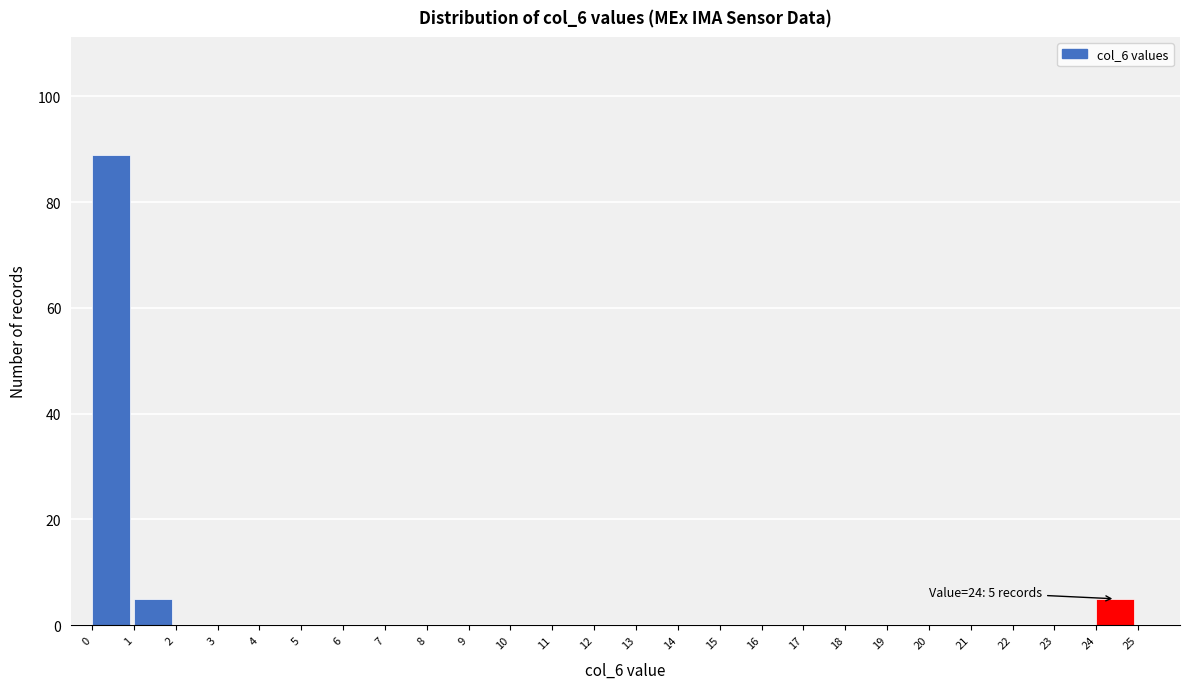

Reading left to right, list all the values displayed in this chart.

0=89	1=5	2=0	3=0	4=0	5=0	6=0	7=0	8=0	9=0	10=0	11=0	12=0	13=0	14=0	15=0	16=0	17=0	18=0	19=0	20=0	21=0	22=0	23=0	24=5	25=0